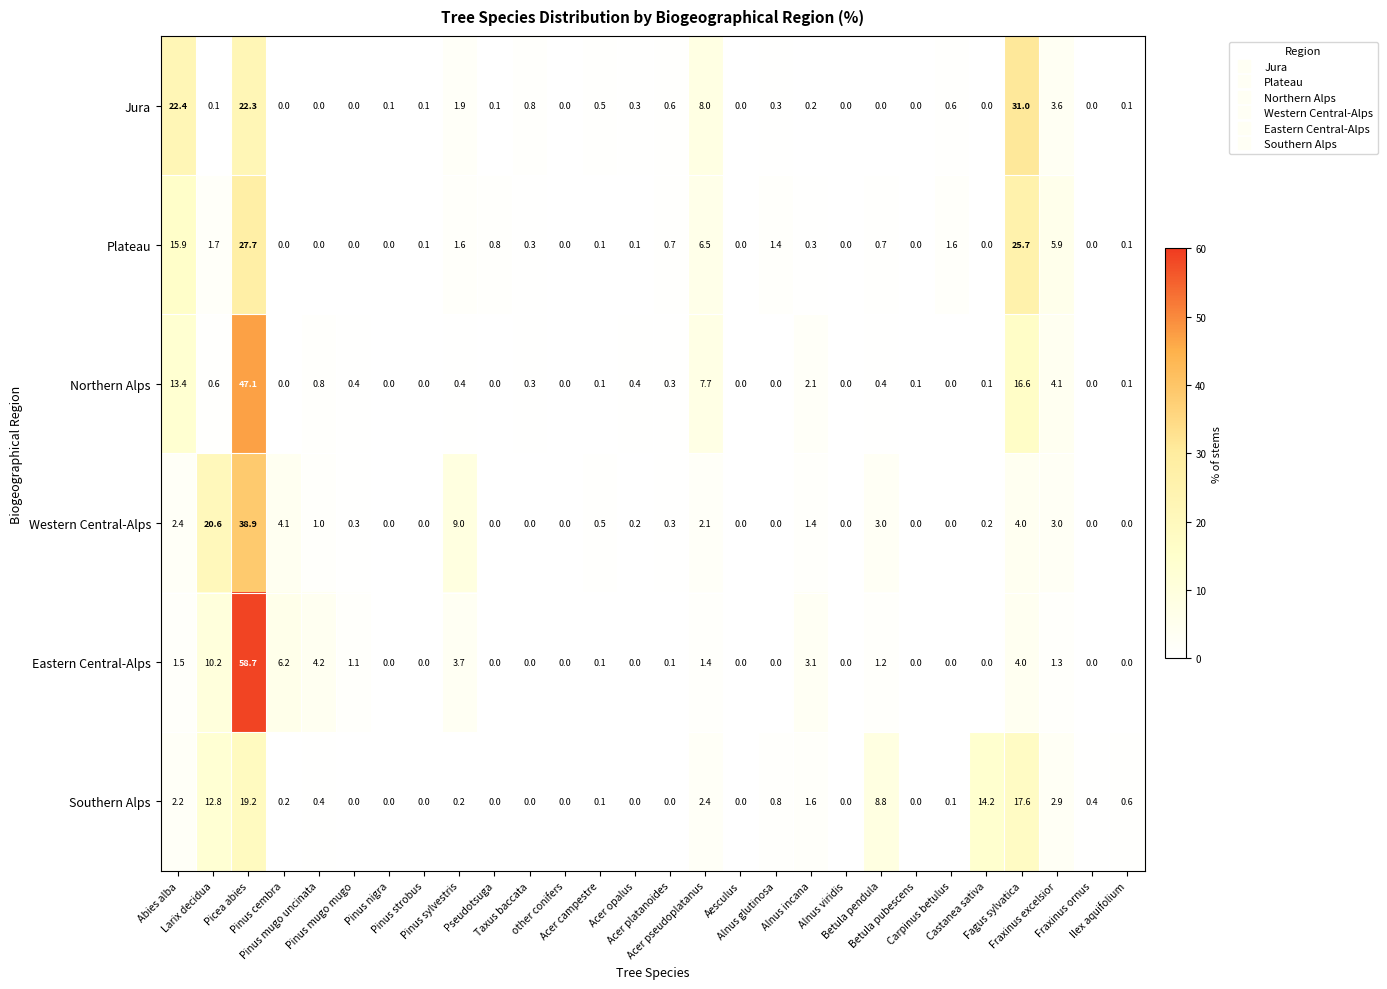

List the series in order of their peak value, highest first.

Eastern Central-Alps, Northern Alps, Western Central-Alps, Jura, Plateau, Southern Alps